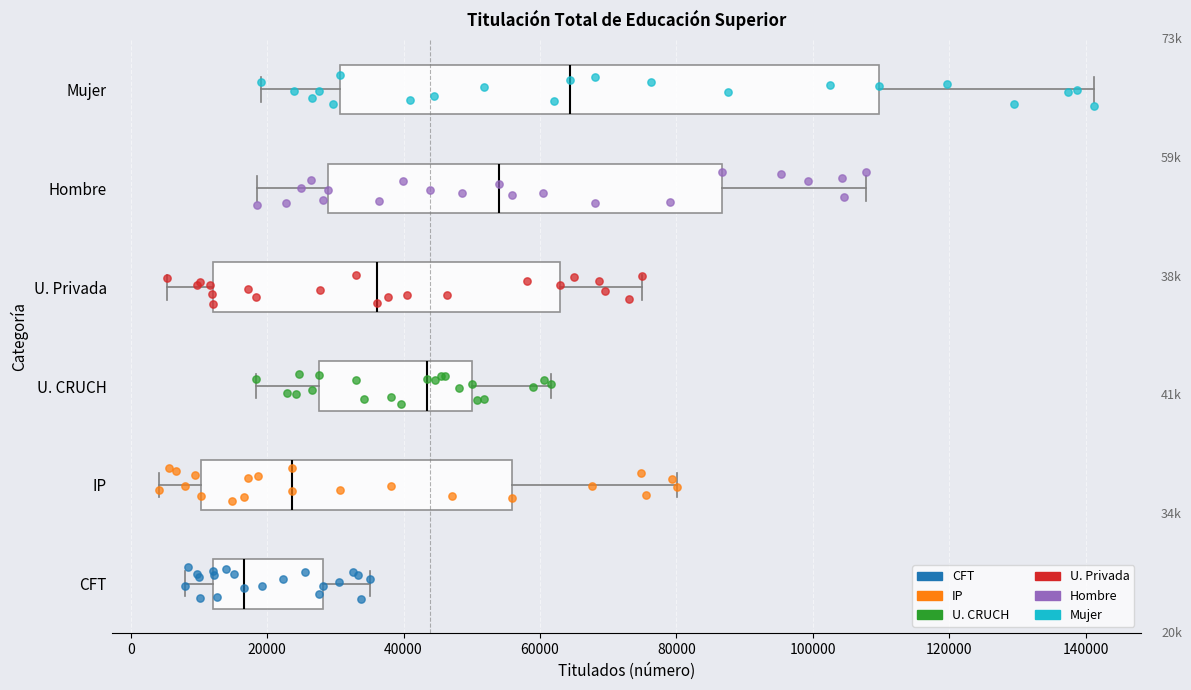

Where does the right whisker of the box for U. CRUCH end on the x-axis? The values are not printed on the chart, so give them approximately, as read against the axis.

62000